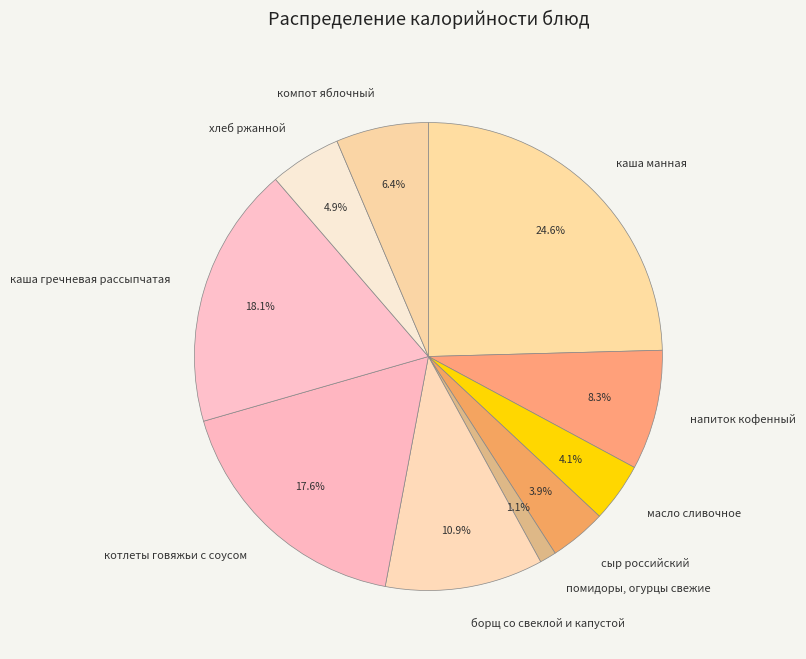

Which slice is the smallest?

помидоры, огурцы свежие